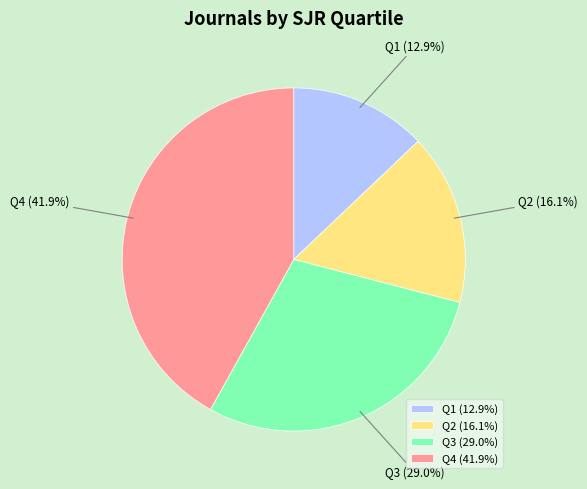

What percentage is the Q2 slice, to the nearest percent?

16%